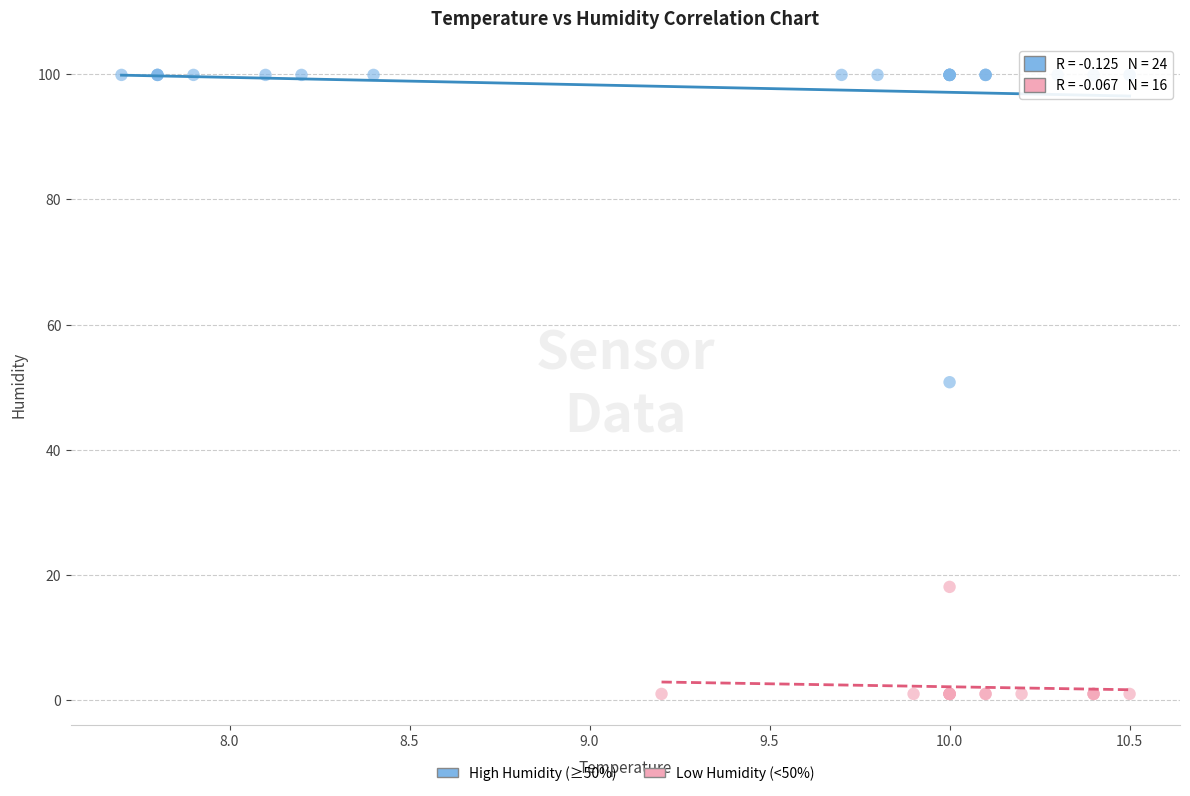

What are all the series names shown in the legend?

High Humidity (≥50%), Low Humidity (<50%)